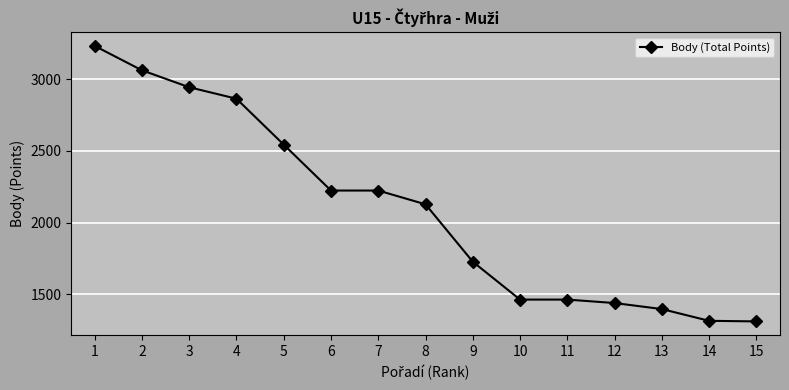

What is the greatest value displayed?

3232